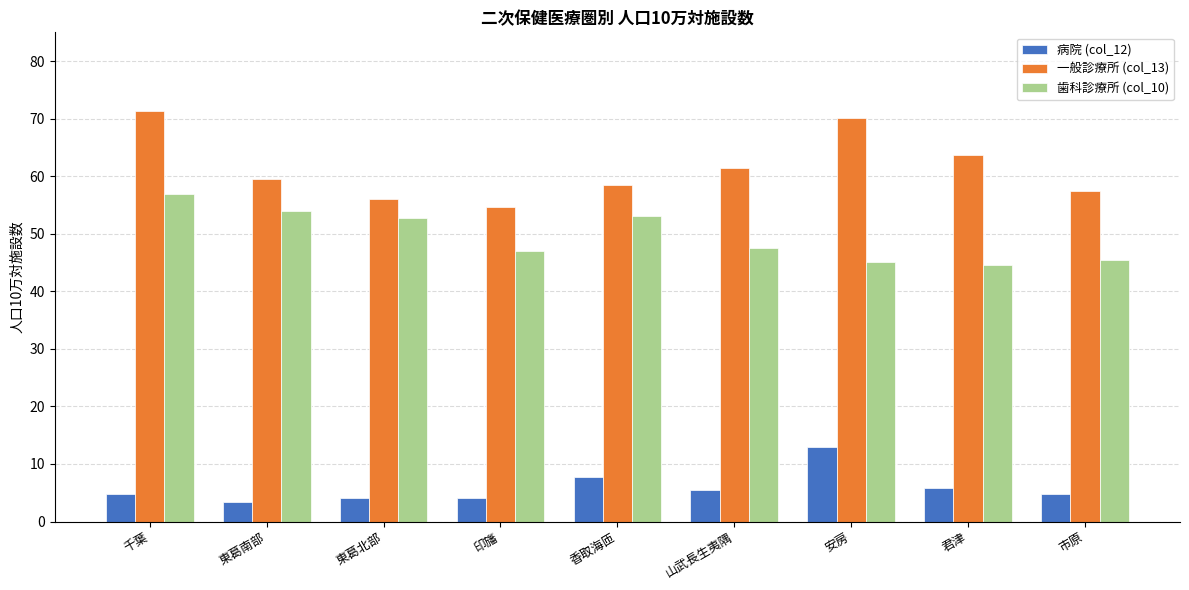

At how many categories does at least one series exceed 61?

4